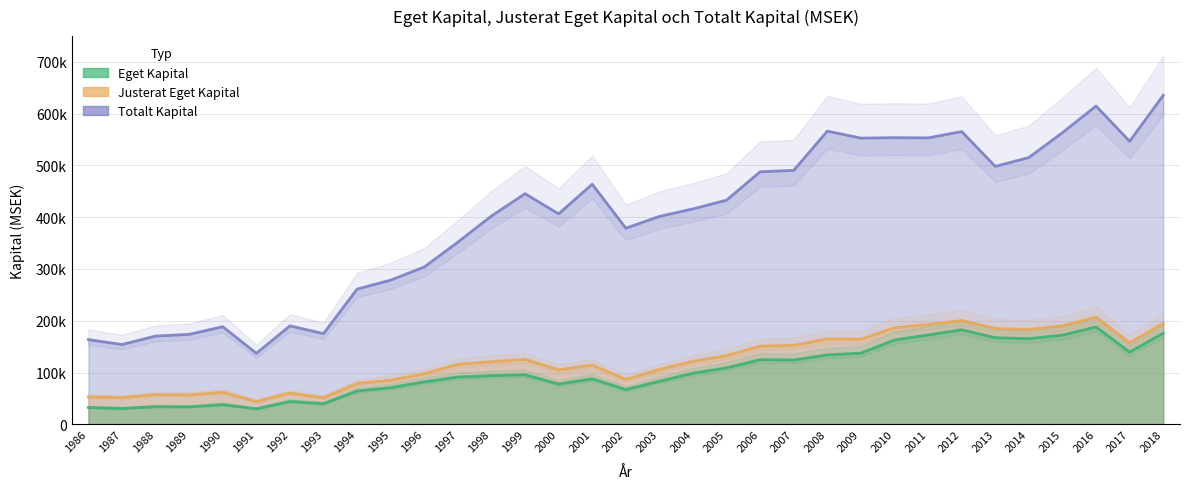

How many categories are shown in the chart?

33